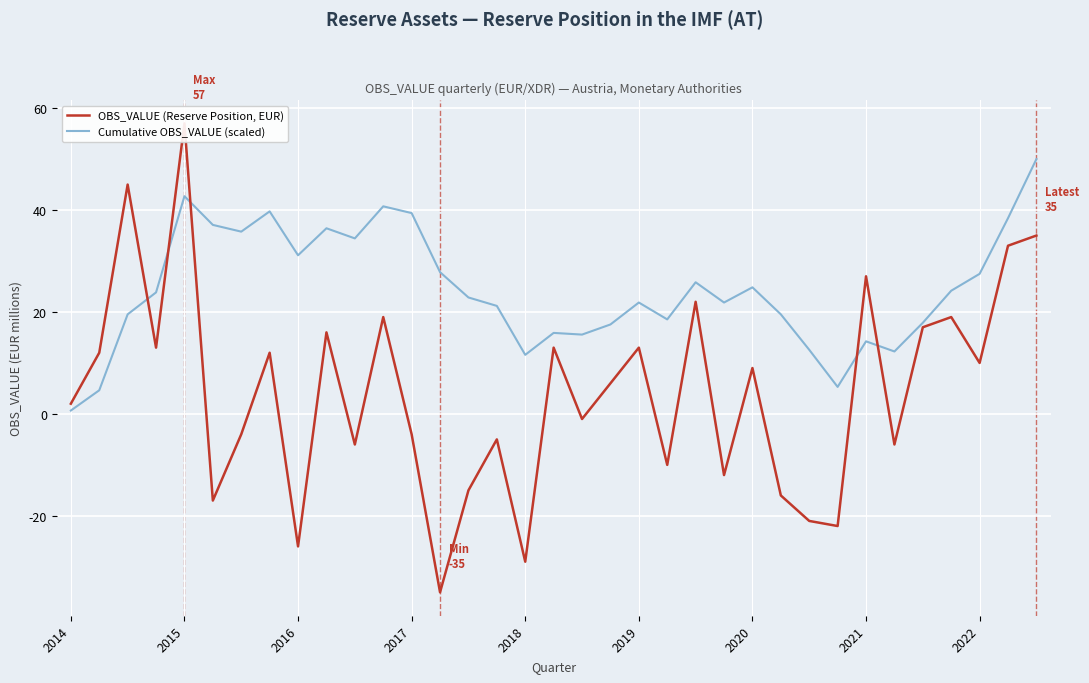

True or false: Cumulative OBS_VALUE (scaled) and OBS_VALUE (Reserve Position, EUR) intersect in this chart.

True